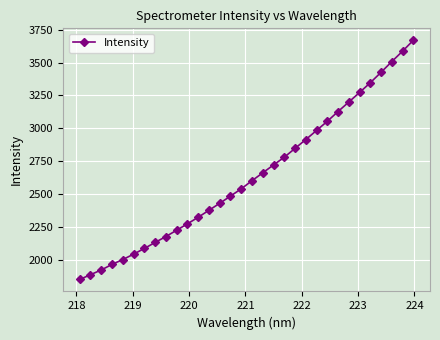

What is the value of the 10th point from the left?

2224.6